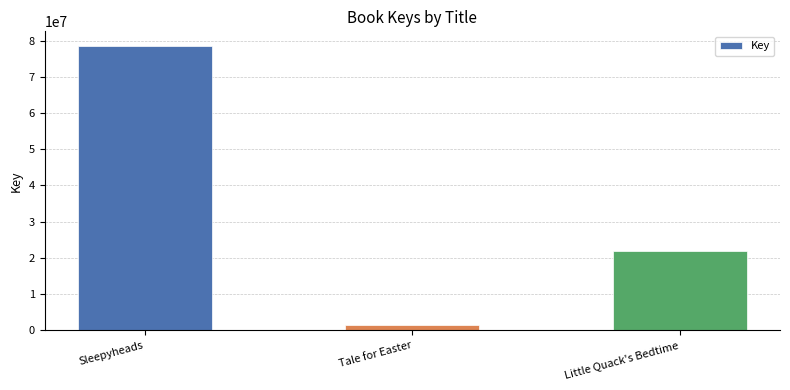

Which has a higher value, Sleepyheads or Little Quack's Bedtime?

Sleepyheads